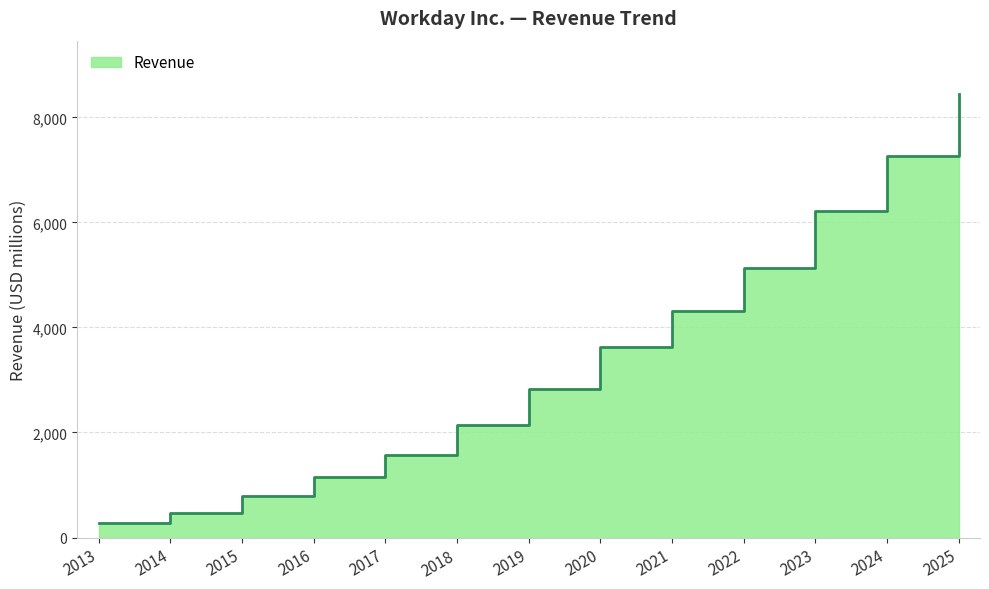

The chart shows a value of 1281 at 2015. True or false?

False